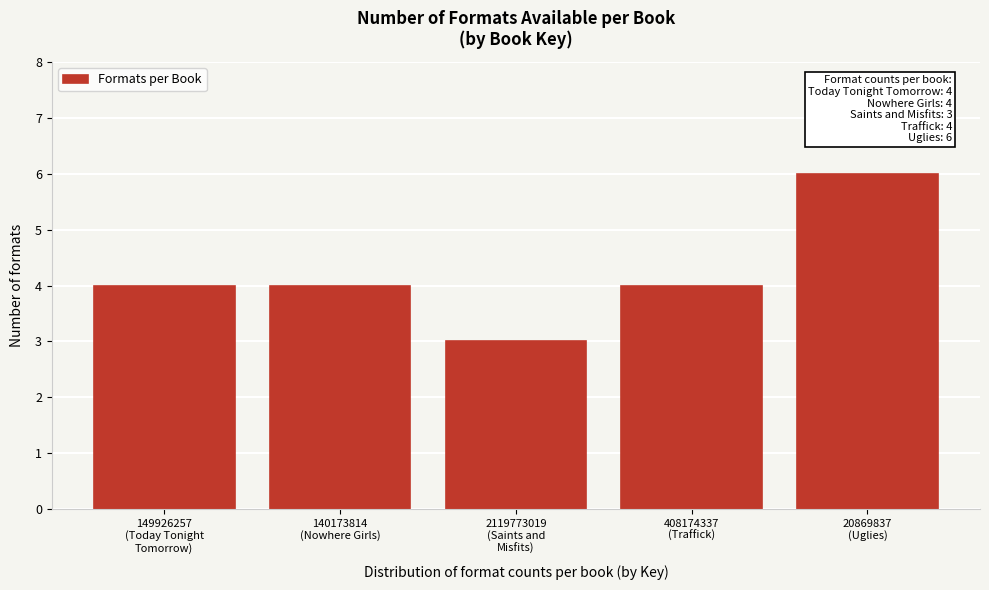

Reading right to left, what are all the values shown in this chart?

6	4	3	4	4